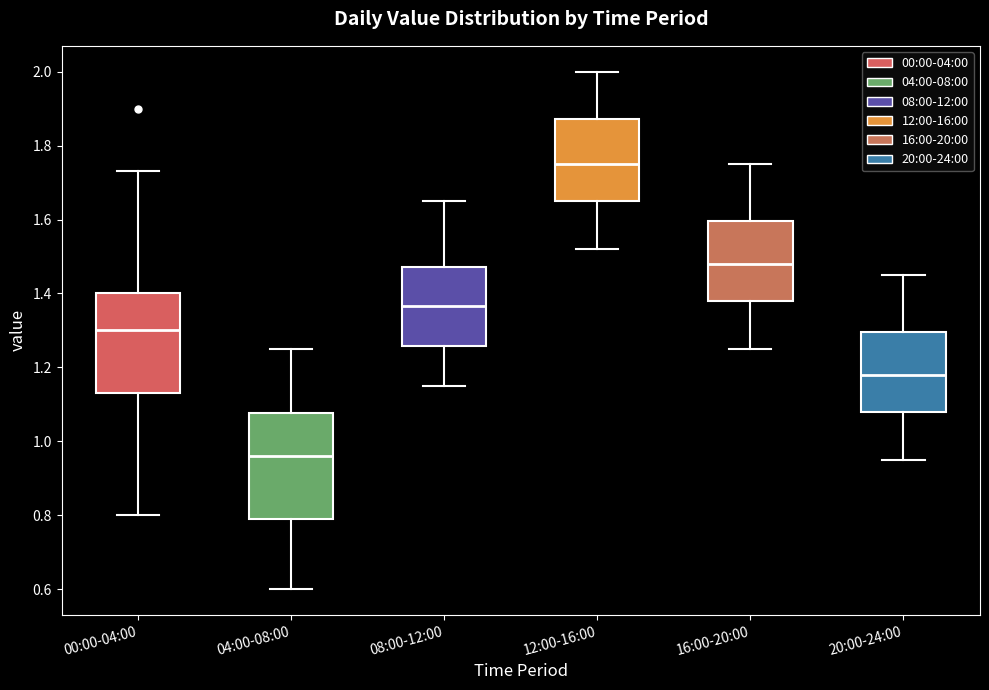

Reading left to right, read every box against the y-axis: the position of its median line, the range the box covers, and the ends of its whiskers. The values are not printed on the chart, so give them approximately, as read against the axis.

00:00-04:00: median 1.30, box 1.14 to 1.40, whiskers 0.80 to 1.74
04:00-08:00: median 0.96, box 0.80 to 1.08, whiskers 0.60 to 1.26
08:00-12:00: median 1.36, box 1.26 to 1.48, whiskers 1.16 to 1.66
12:00-16:00: median 1.76, box 1.66 to 1.88, whiskers 1.52 to 2.00
16:00-20:00: median 1.48, box 1.38 to 1.60, whiskers 1.26 to 1.76
20:00-24:00: median 1.18, box 1.08 to 1.30, whiskers 0.96 to 1.46